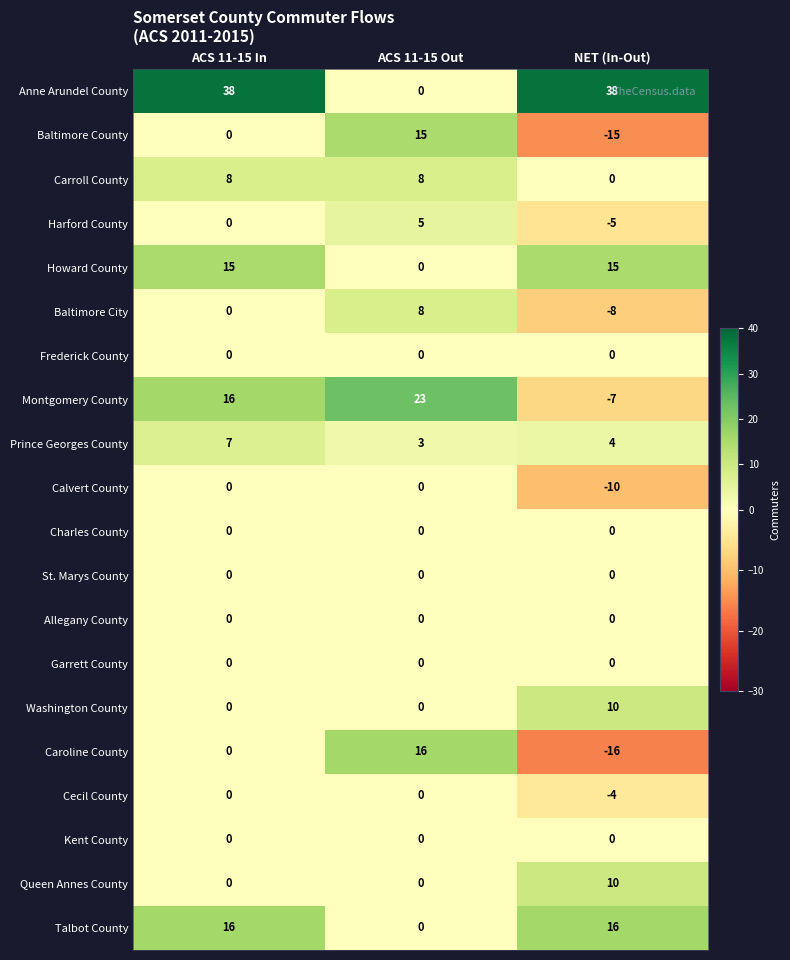

The value of Talbot County at ACS 11-15 In is 6. True or false?

False